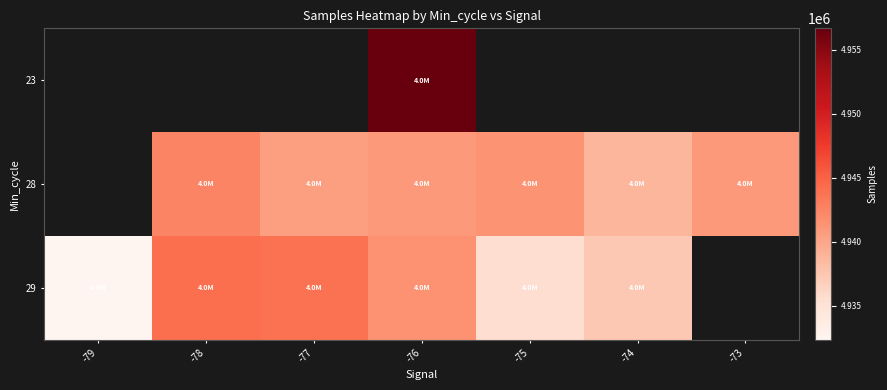

Is the value of 23 at -76 greater than the value of 29 at -79?

Yes